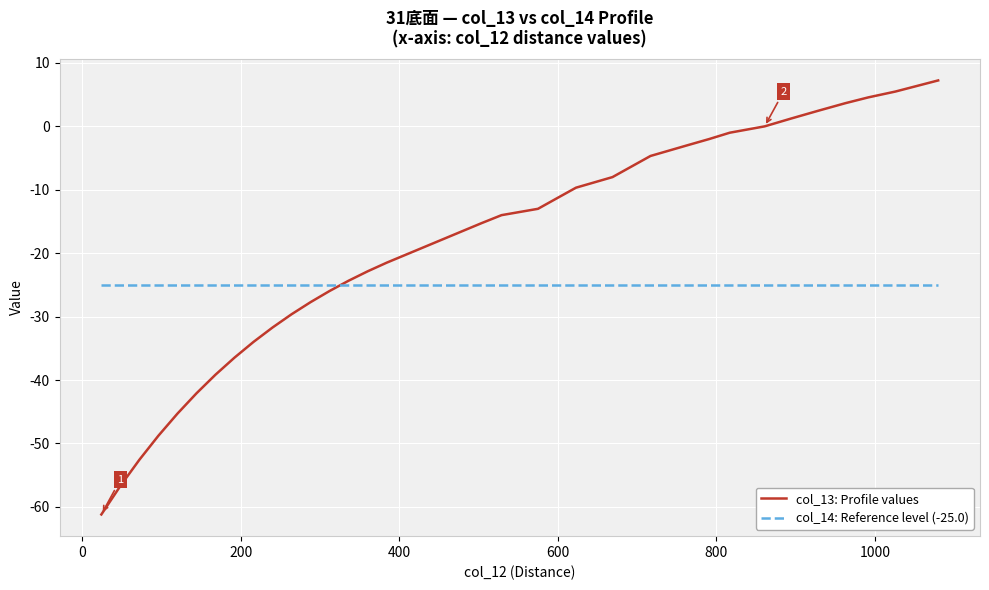

Which series has the largest range (max minus min)?

col_13: Profile values